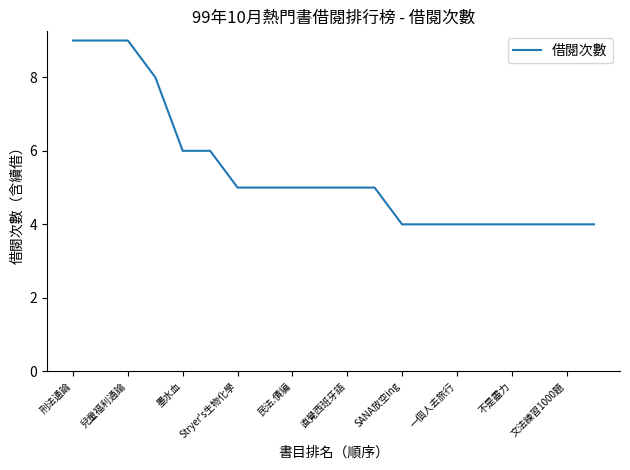

What is the minimum value shown in the chart?

4